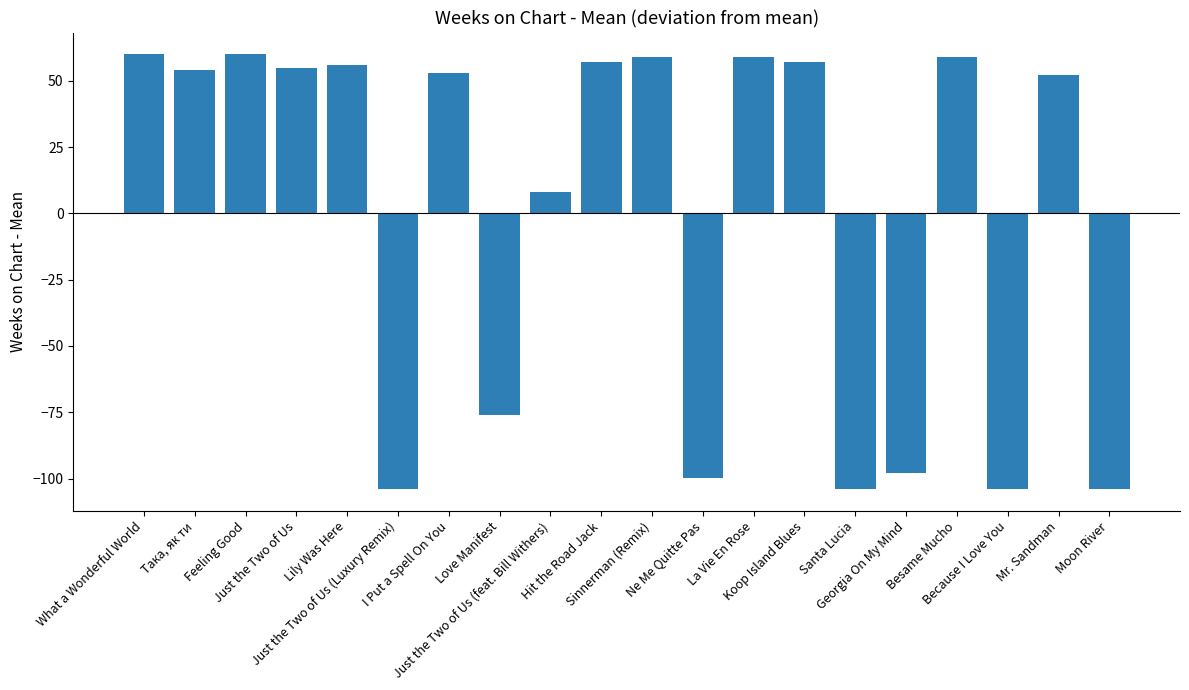

What is the sum of the values at Hit the Road Jack and La Vie En Rose?

116.1